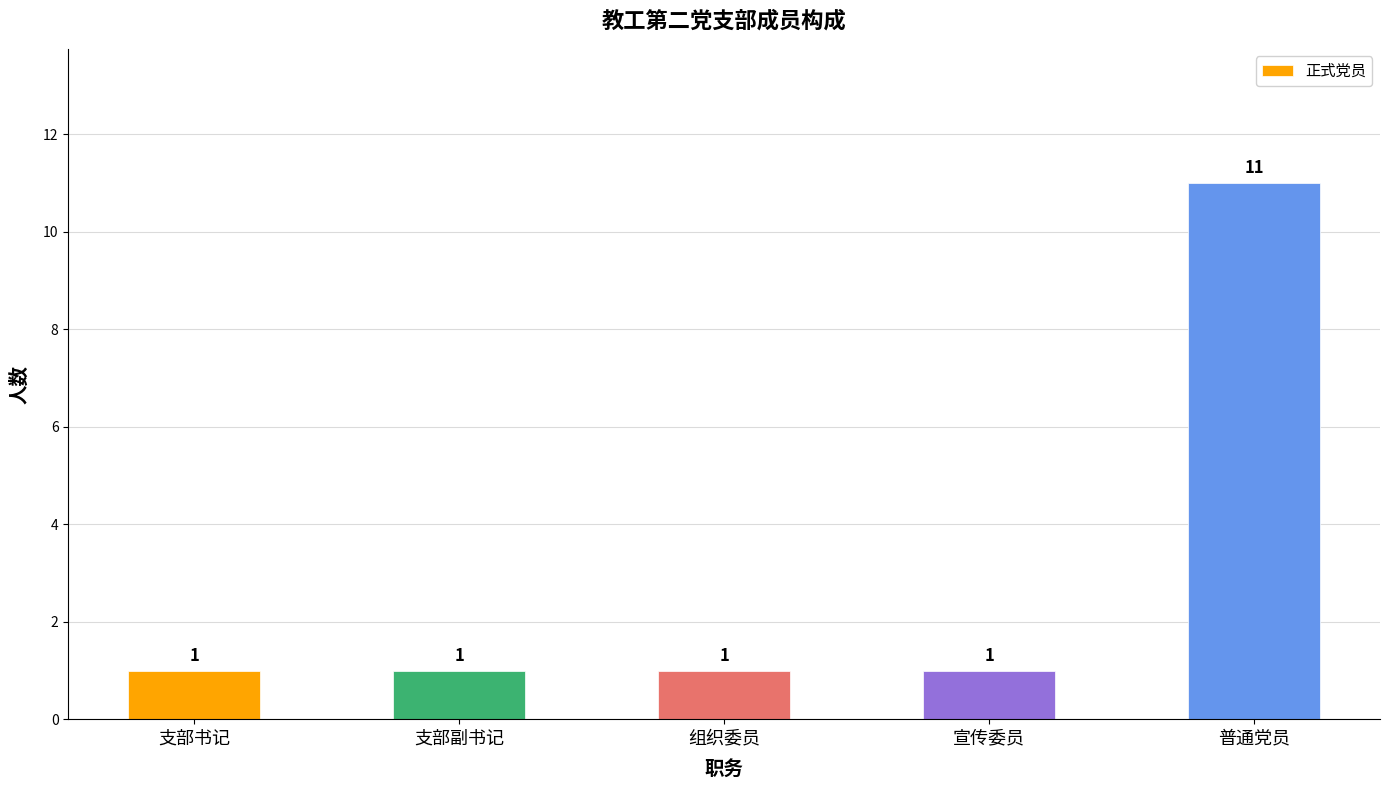

Does the chart contain stacked bars?

No